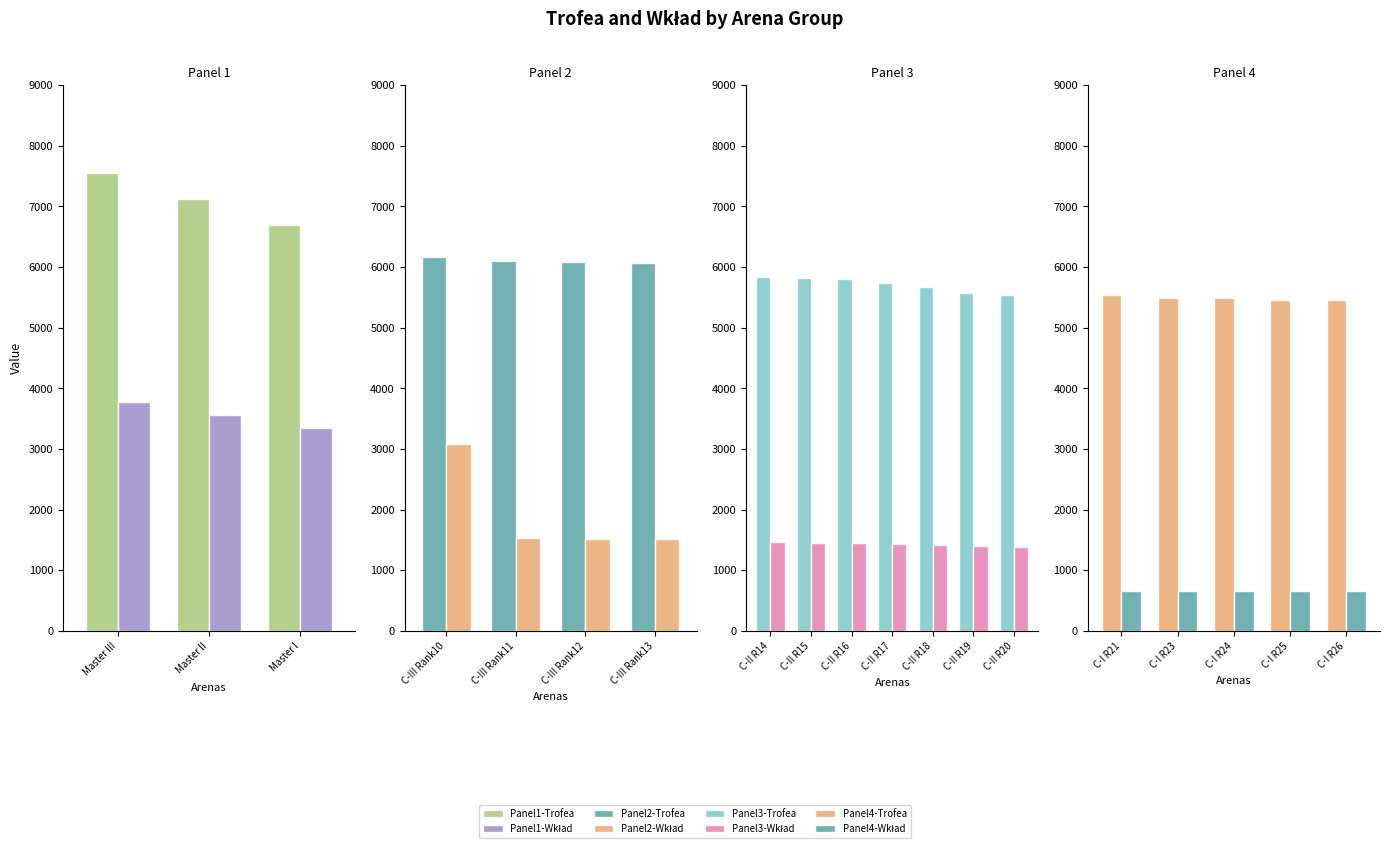

How many bars are there in each group?

2